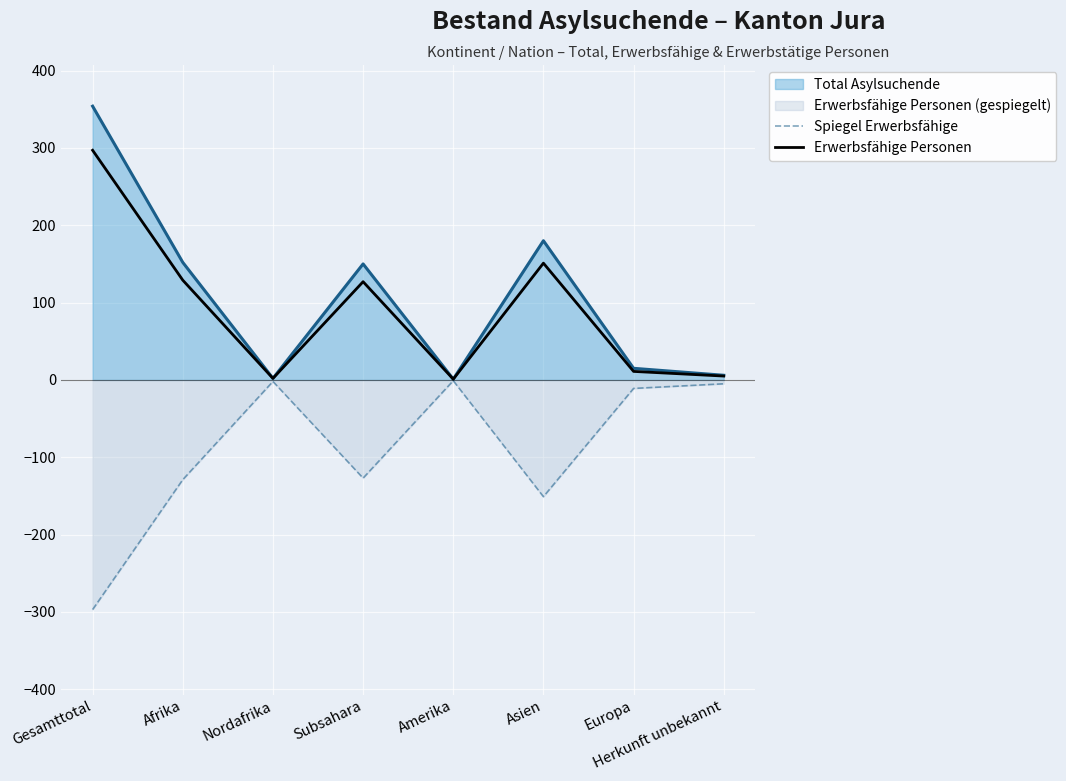

Which series changed the most between Subsahara and Europa?

Total Asylsuchende